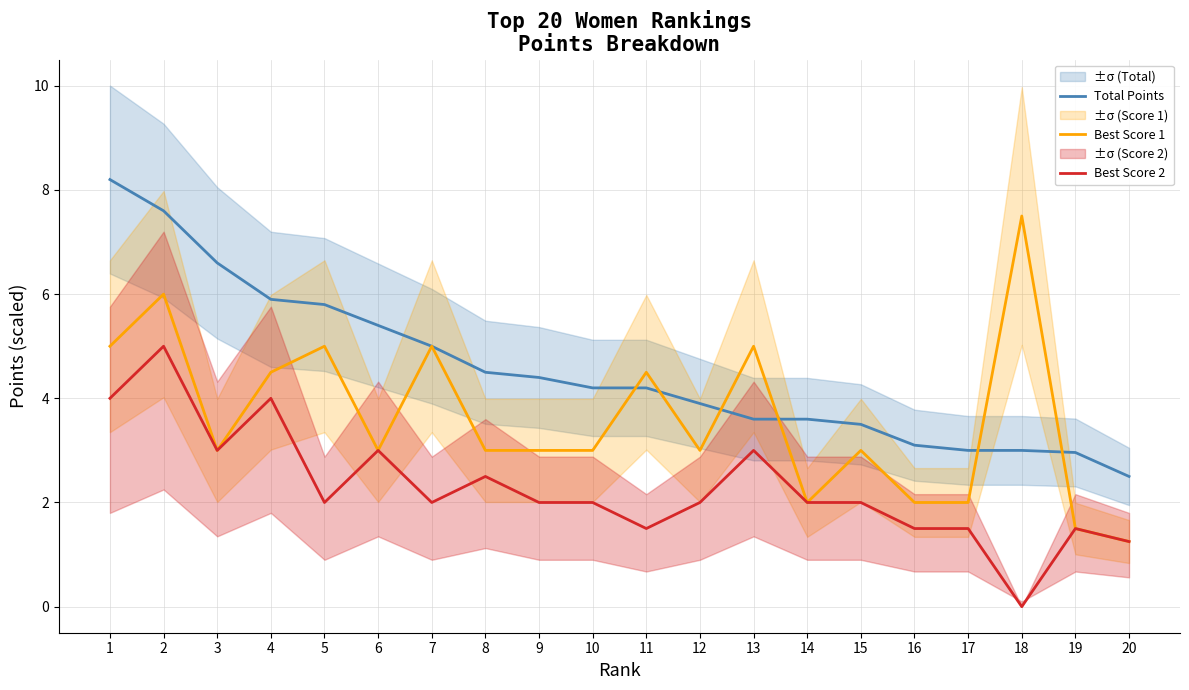

What is the sum of the Total Points values at 5 and 2?

13.4